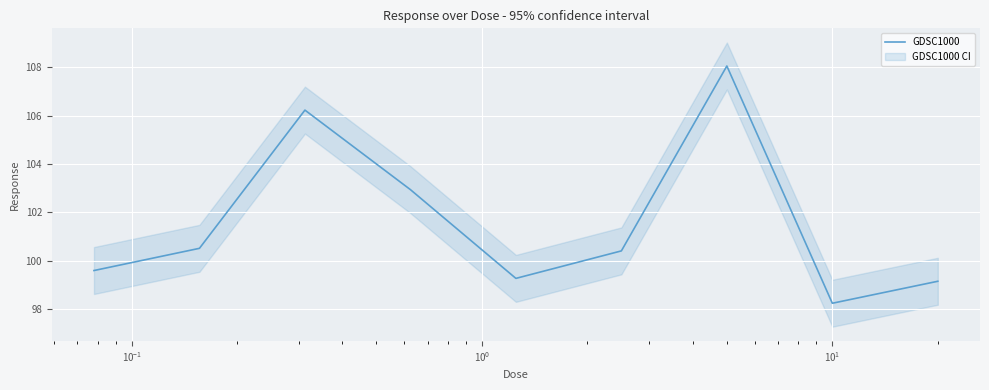

Which category has the lowest value across all series?

7